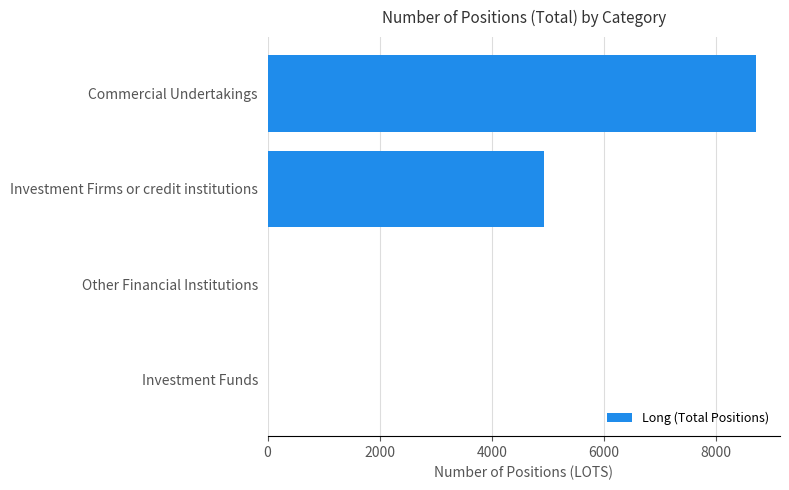

Count the number of values greater than 4934.

2